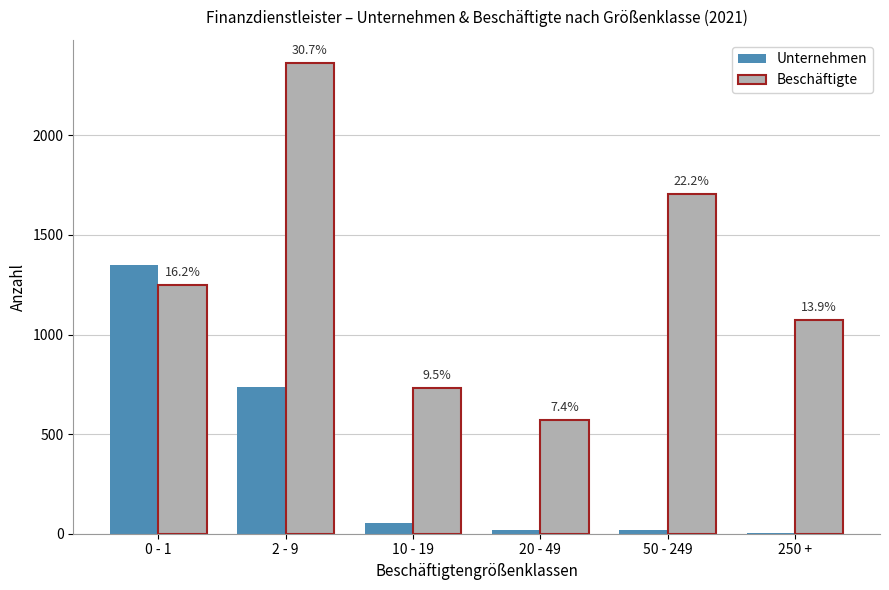

List the series in order of their overall mean, lowest first.

Unternehmen, Beschäftigte